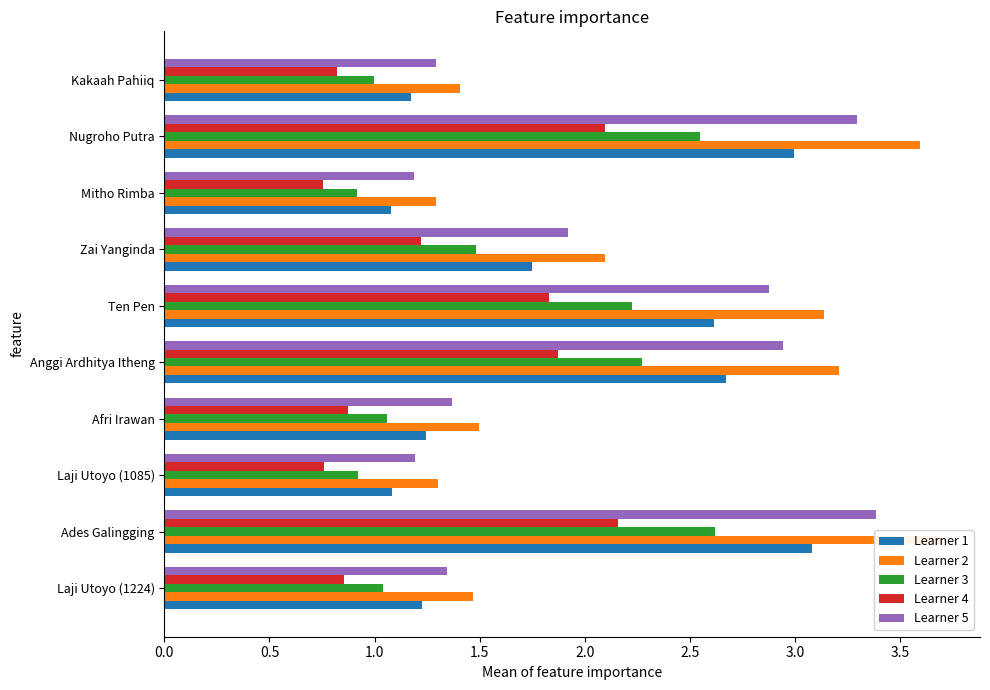

Reading left to right, what are all the values shown in this chart?

Learner 1: 1.2	3.1	1.1	1.2	2.7	2.6	1.7	1.1	3.0	1.2
Learner 2: 1.5	3.7	1.3	1.5	3.2	3.1	2.1	1.3	3.6	1.4
Learner 3: 1.0	2.6	0.9	1.1	2.3	2.2	1.5	0.9	2.5	1.0
Learner 4: 0.9	2.2	0.8	0.9	1.9	1.8	1.2	0.8	2.1	0.8
Learner 5: 1.3	3.4	1.2	1.4	2.9	2.9	1.9	1.2	3.3	1.3